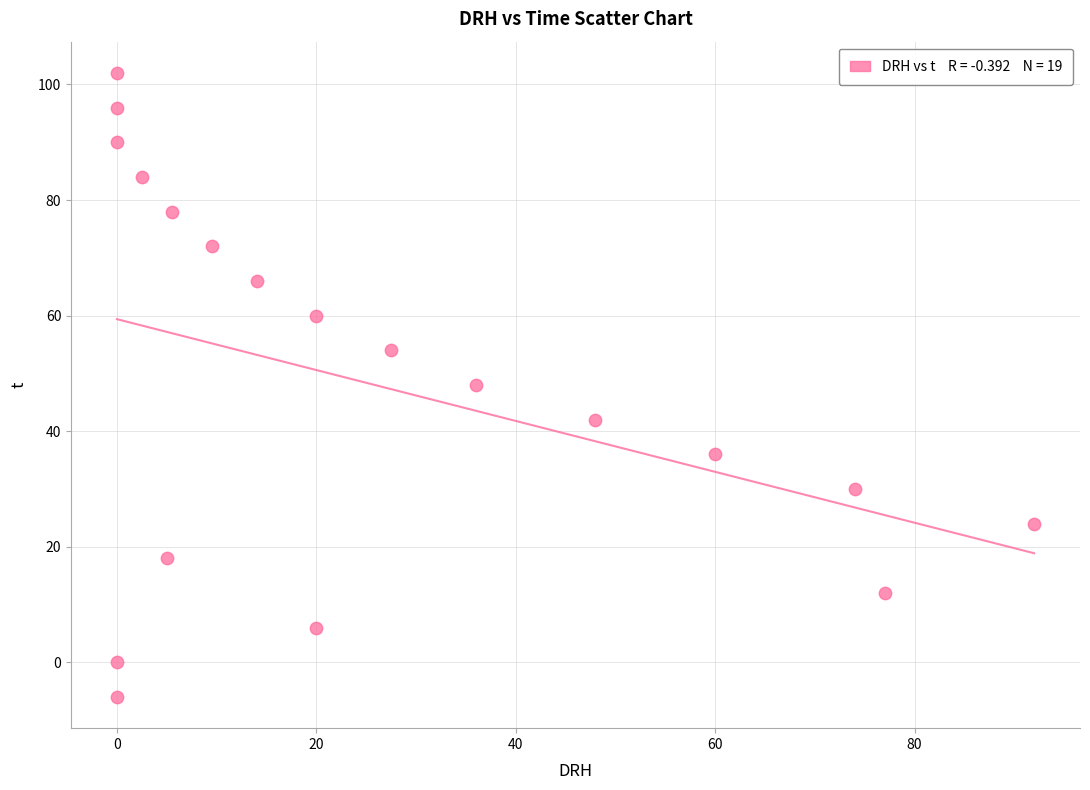

What is the range of Y values (max minus min)?

108